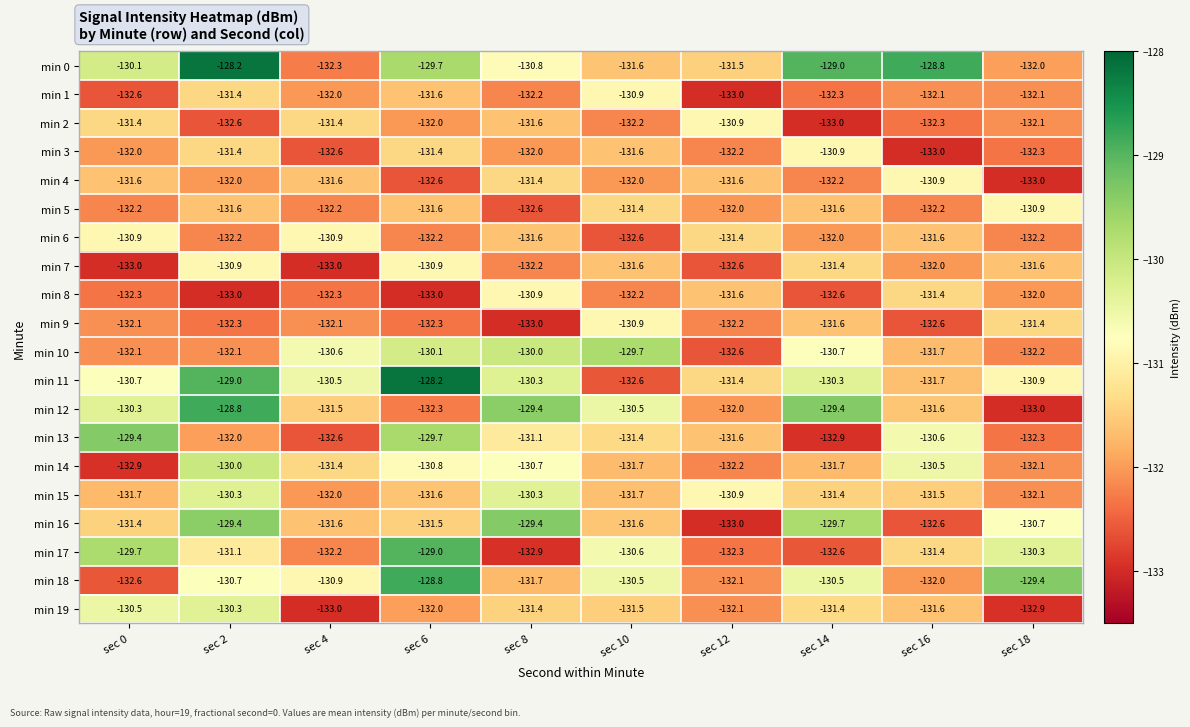

Which category has the lowest value in the min 11 series?

sec 10